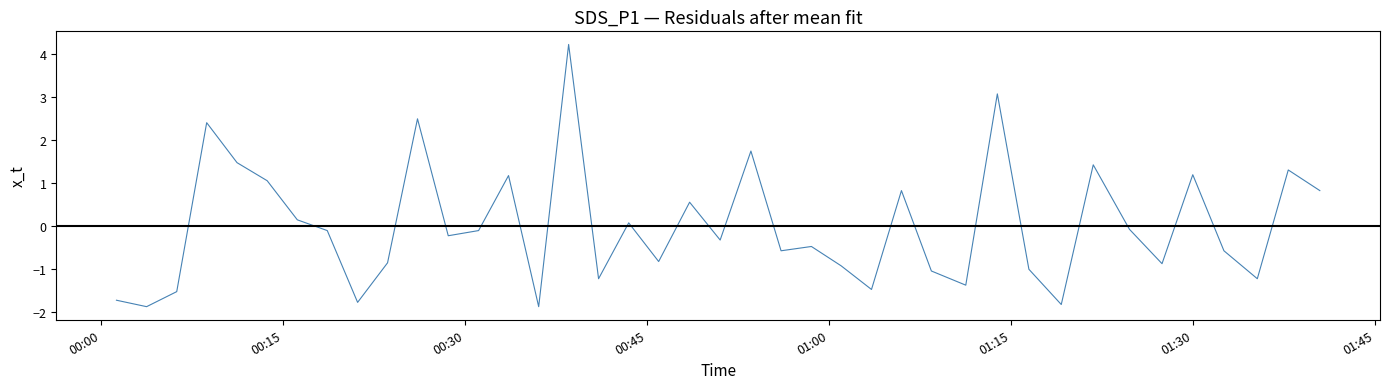

What is the minimum value shown in the chart?

-1.9